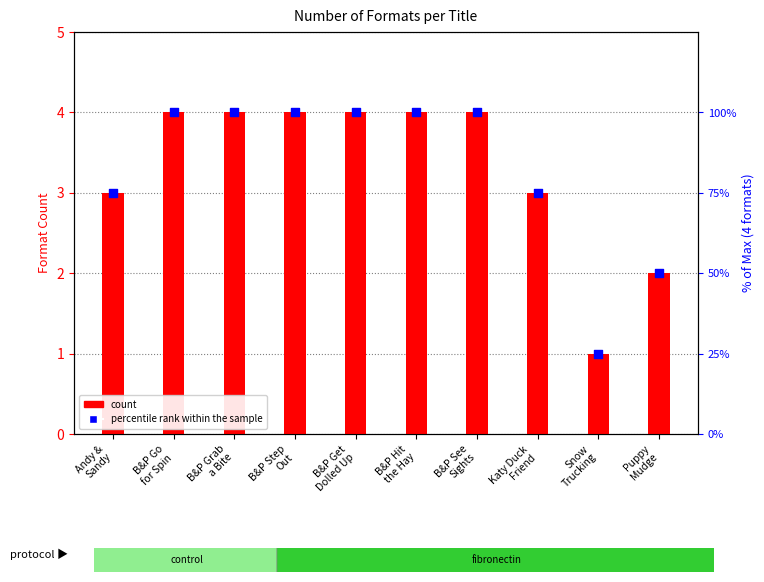

At which category is the sum across all series the highest?

B&P Go
for Spin